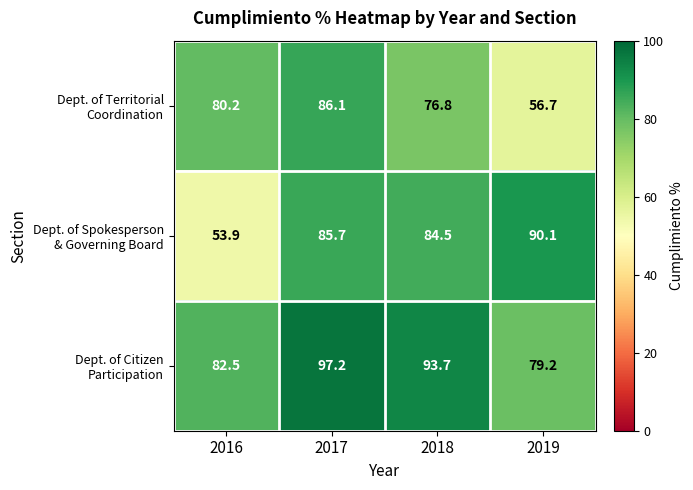

At how many categories does at least one series exceed 87?

3